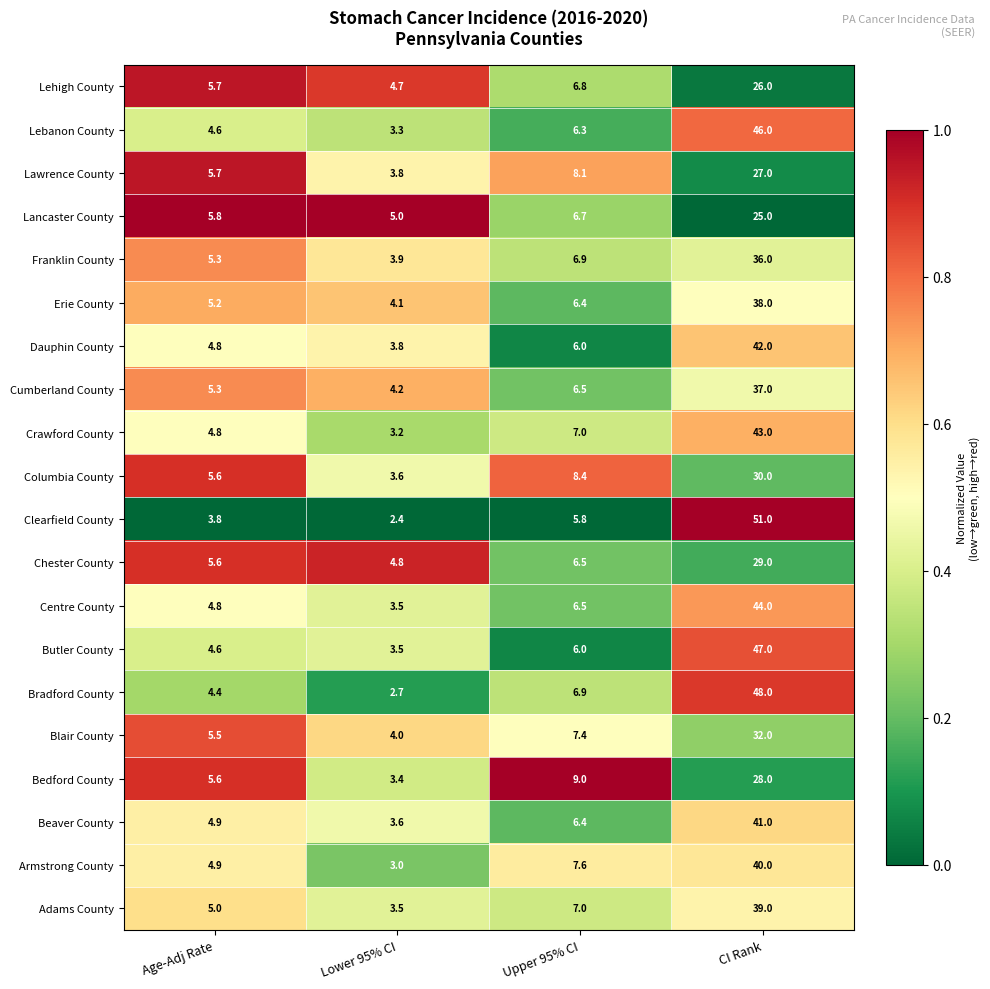

The value of Lancaster County at Upper 95% CI is 6.7. True or false?

True